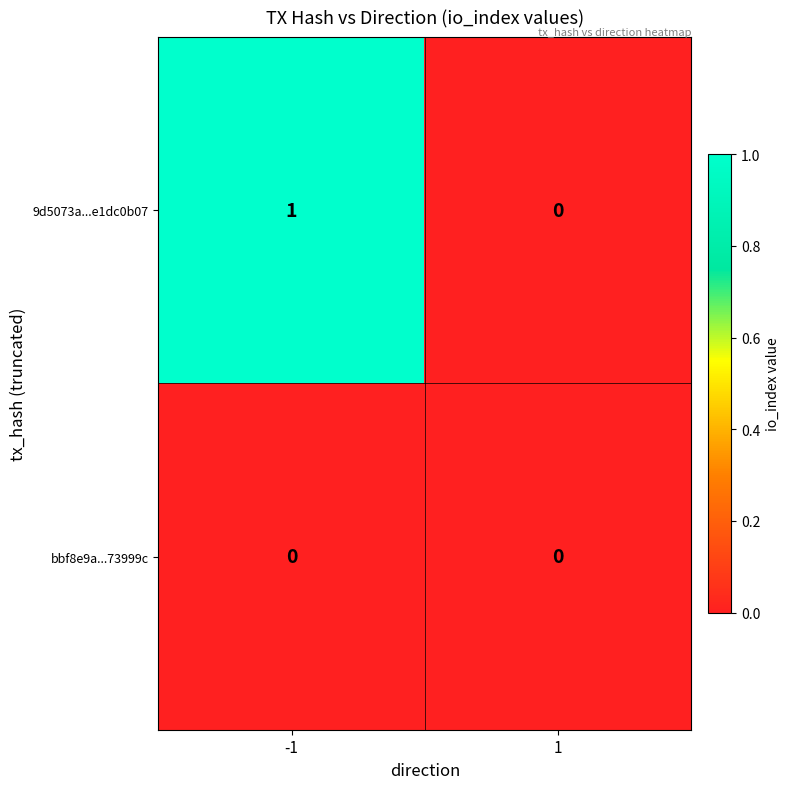

Which series has the largest total across all categories?

9d5073a...e1dc0b07